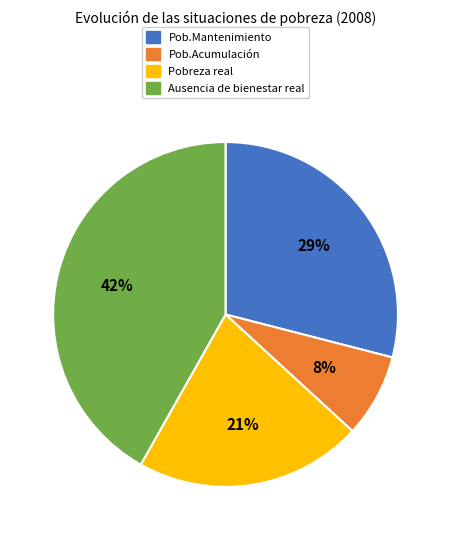

Rank the categories by value from lowest to highest.

Pob.Acumulación, Pobreza real, Pob.Mantenimiento, Ausencia de bienestar real